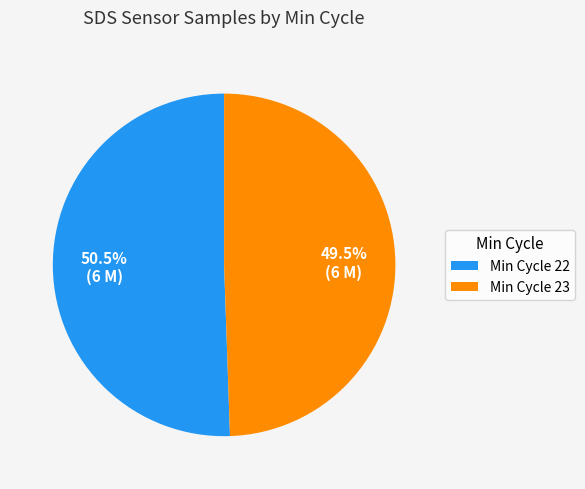

How many segments does this pie chart have?

2